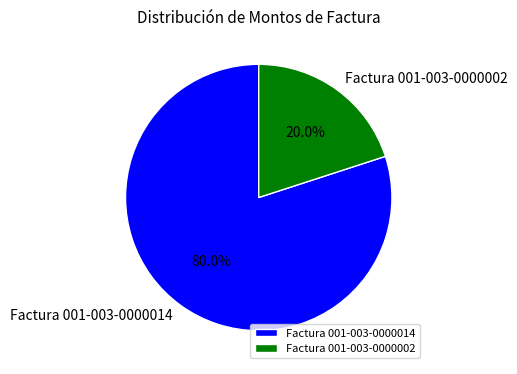

Rank the categories by value from lowest to highest.

Factura 001-003-0000002, Factura 001-003-0000014